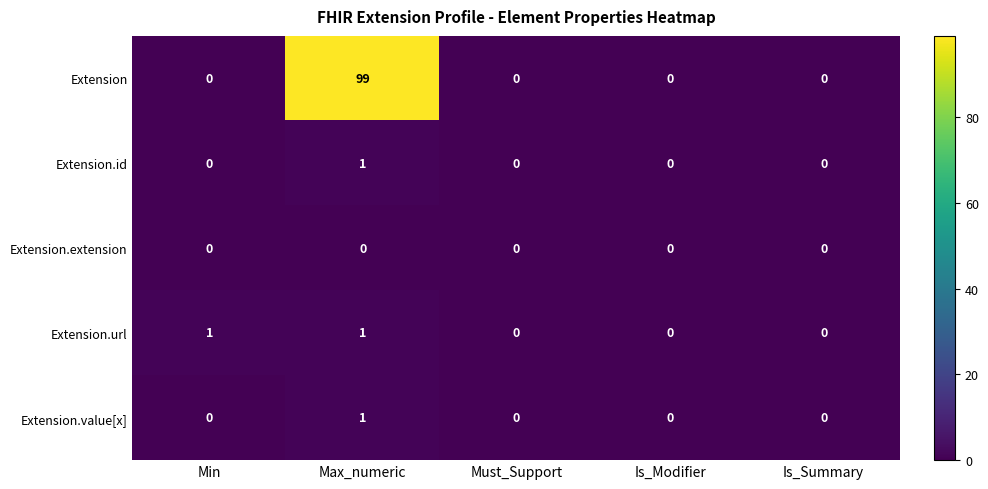

At which category is the sum across all series the highest?

Max_numeric